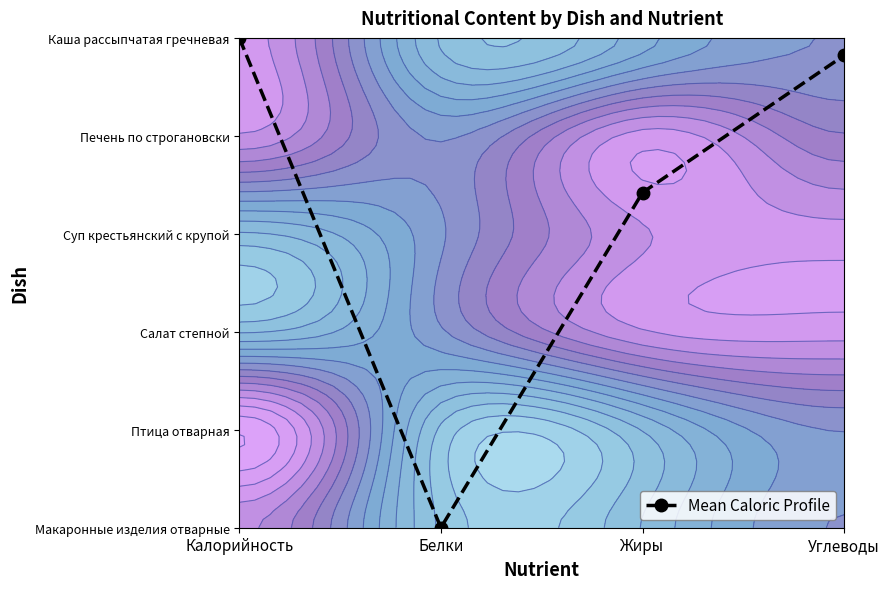

Read the value at Калорийность.

5.0